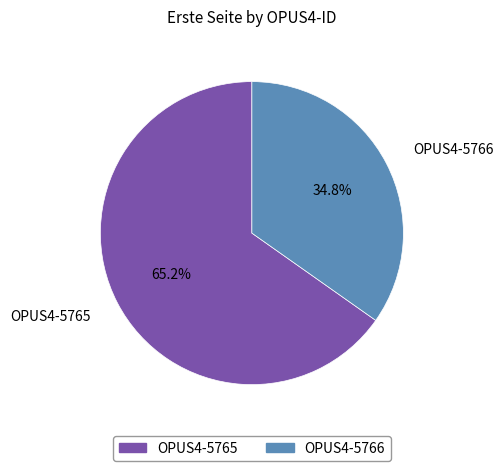

Which has a higher value, OPUS4-5766 or OPUS4-5765?

OPUS4-5765